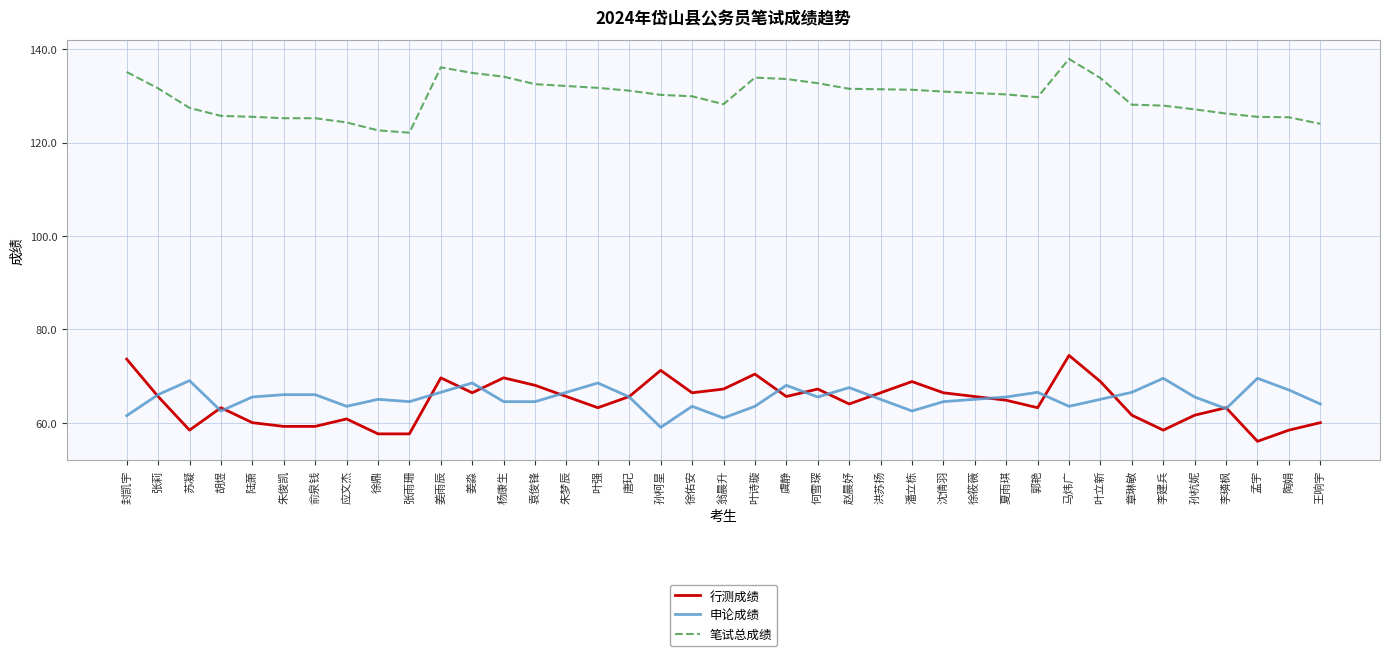

At 翁晨升, list the series in order from largest to smallest.

笔试总成绩, 行测成绩, 申论成绩